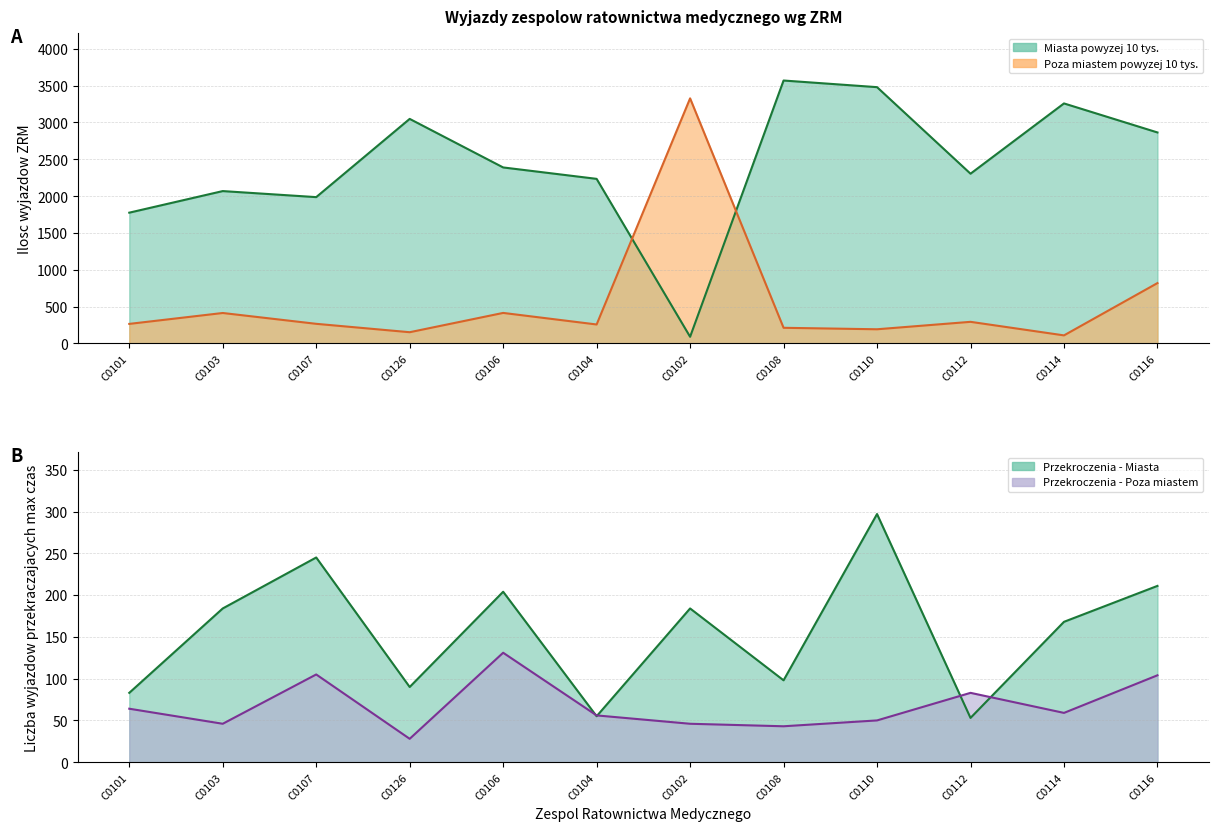

List the series in order of their peak value, lowest first.

Przekroczenia max czasu - Poza miastem, Przekroczenia max czasu - Miasta, Poza miastem (ilosc wyjazdow), Miasta (ilosc wyjazdow)